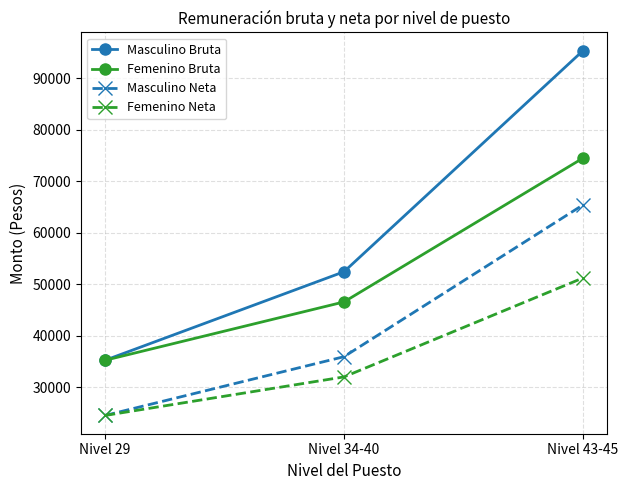

The value of Masculino Neta at Nivel 43-45 is 65401.3. True or false?

True